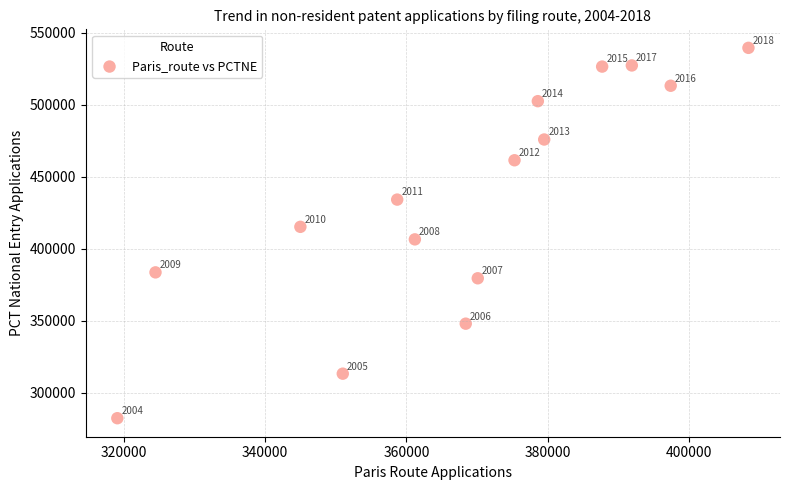

What Y value in the scatter plot is closest to 411000?

415300